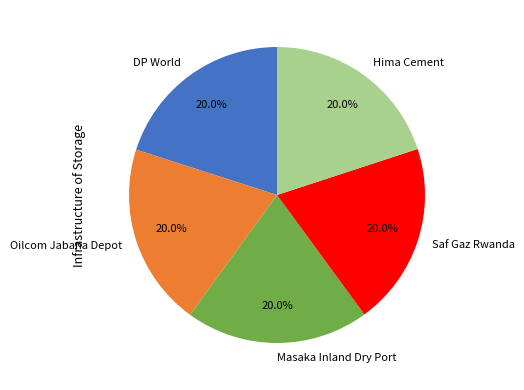

Count the number of slices in the pie.

5